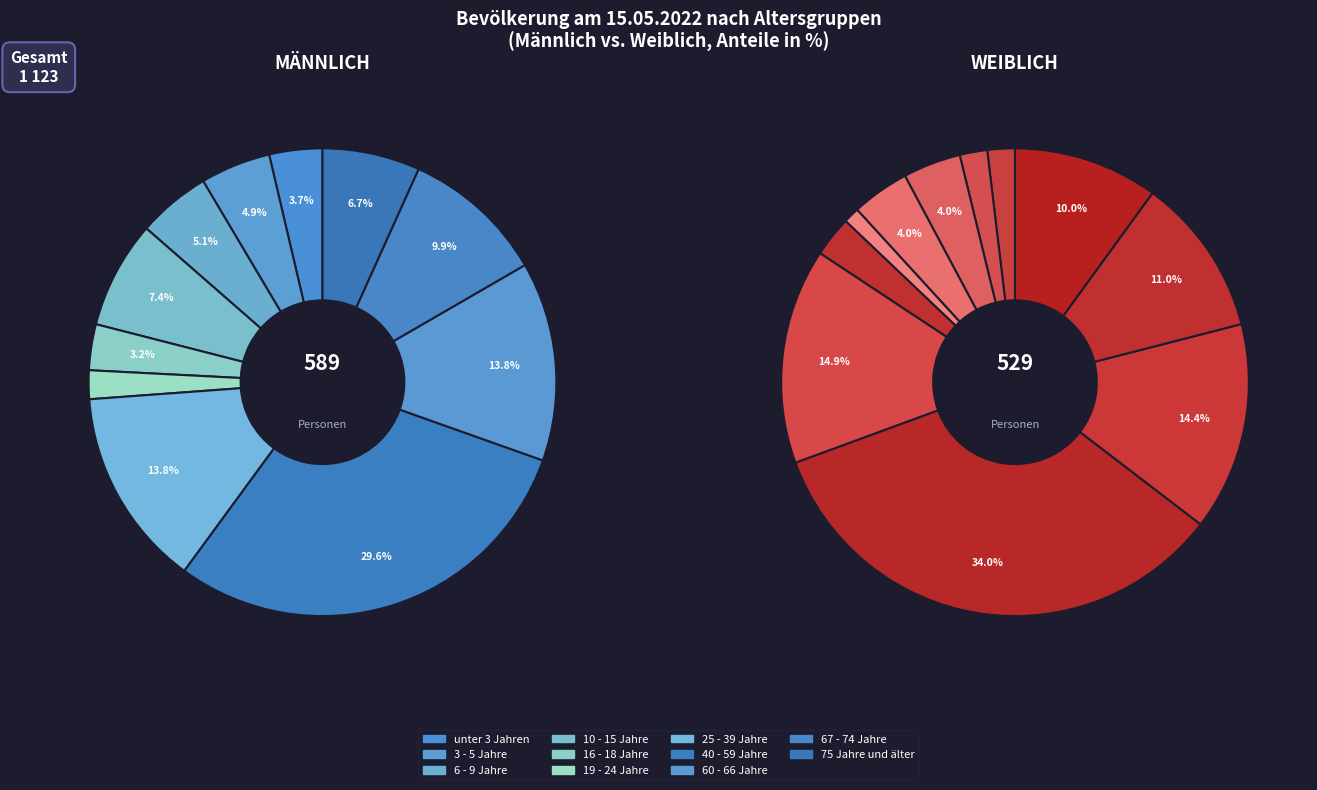

To the nearest percent, what portion does 16 - 18 Jahre represent?

1%